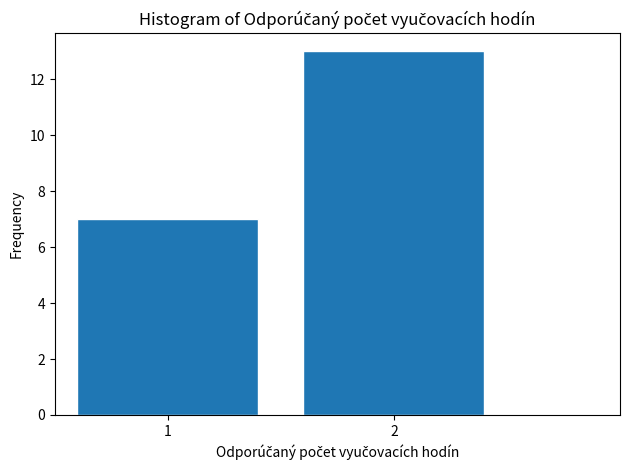

Reading left to right, what are all the values shown in this chart?

1=7	2=13